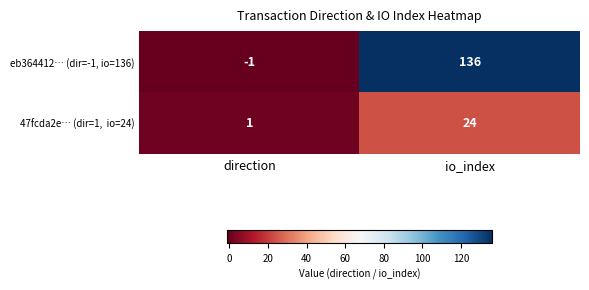

Which series has the widest spread of values?

eb364412… (dir=-1, io=136)